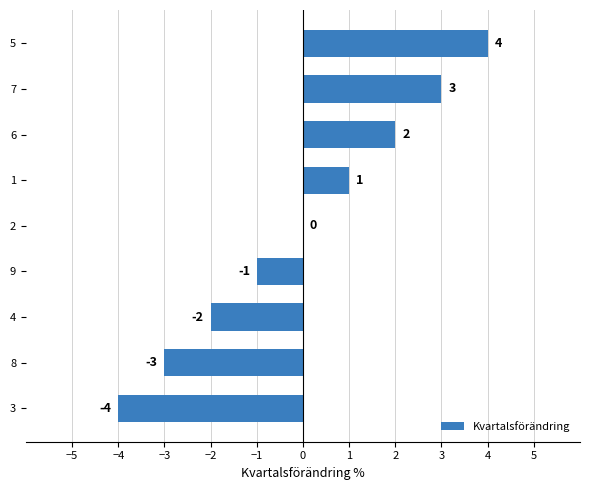

The chart shows a value of -1 at 4. True or false?

False